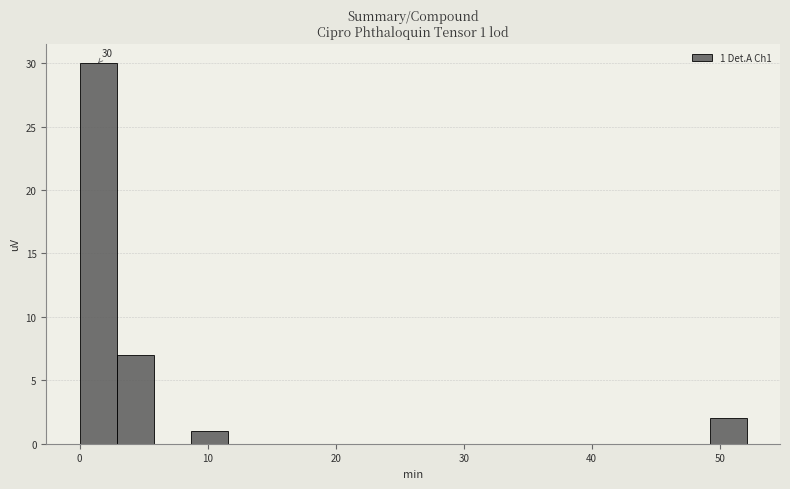

Around what value on the x-axis is the tallest bar? Give the approximate position of its centre, as read against the axis.

1